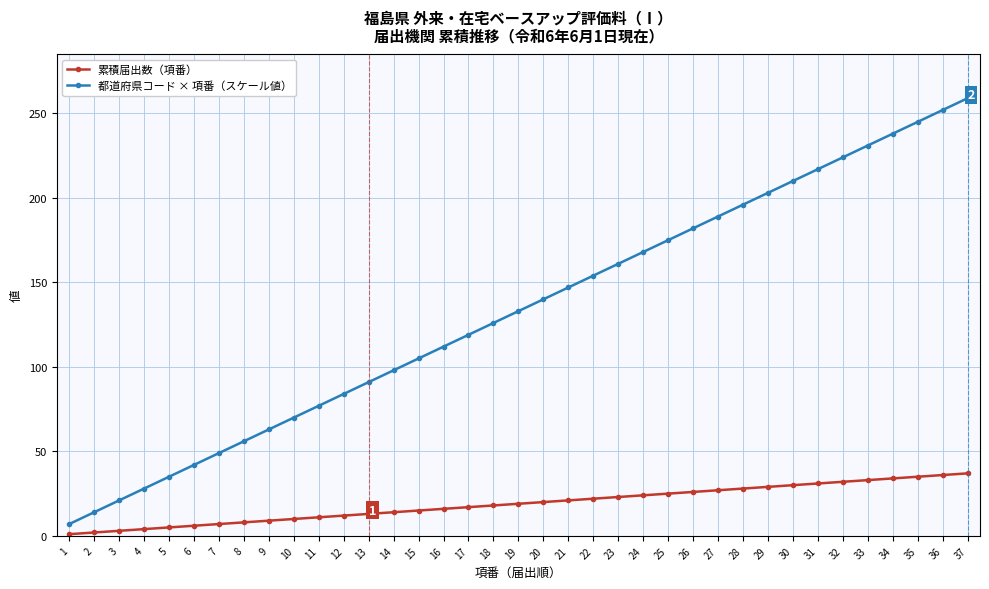

At how many categories does at least one series exceed 109?

22